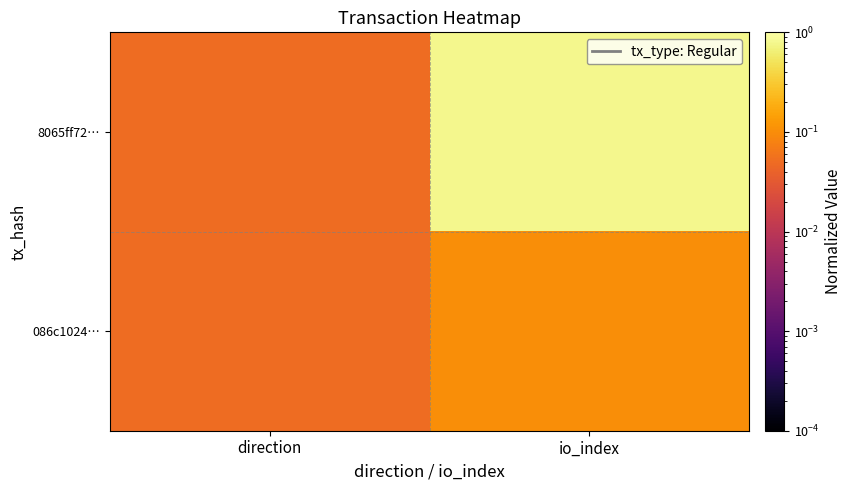

Reading left to right, extract all data points from this chart.

8065ff72…: direction=0.1	io_index=0.8
086c1024…: direction=0.1	io_index=0.1